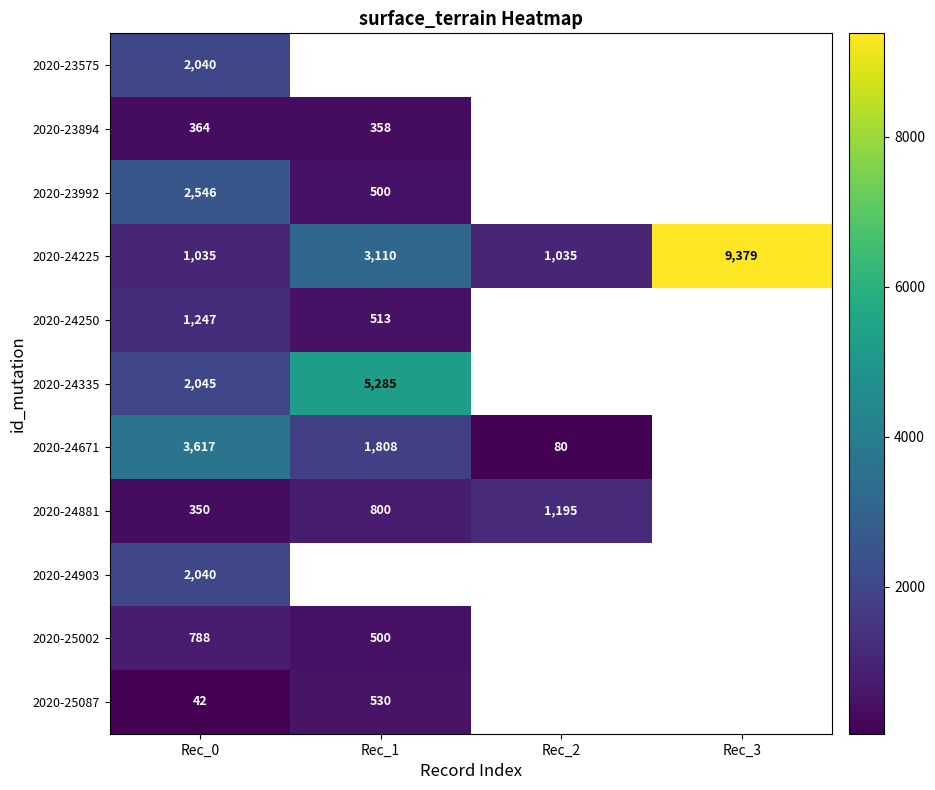

At how many categories does at least one series exceed 2439?

3